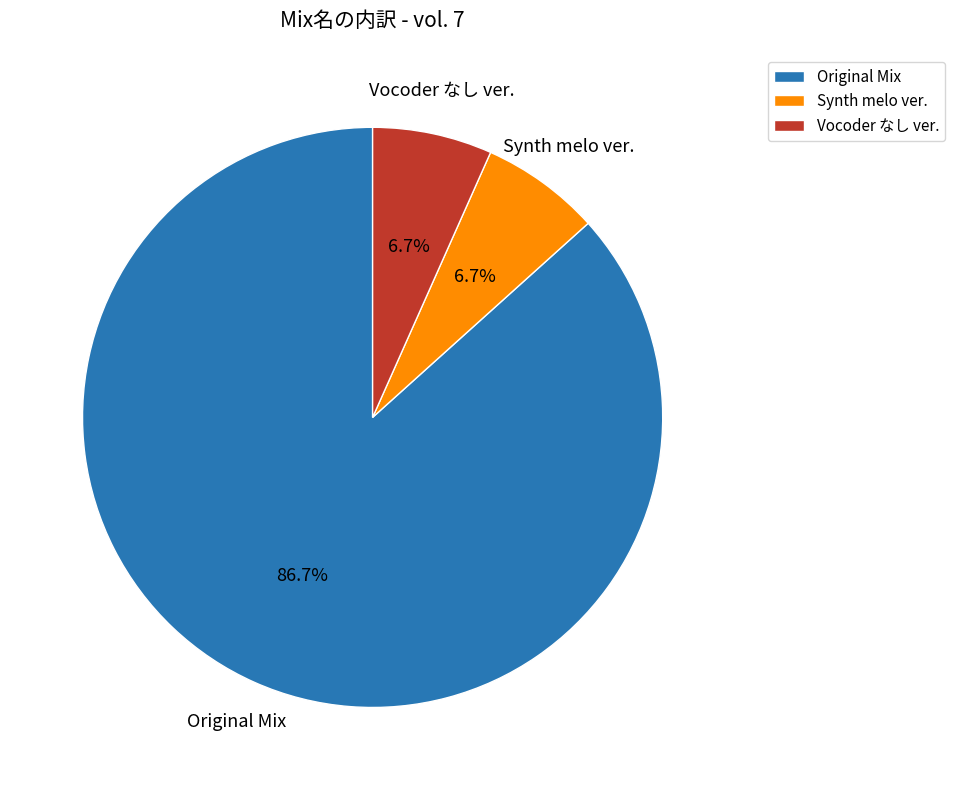

Is Vocoder なし ver. the majority of the pie?

No